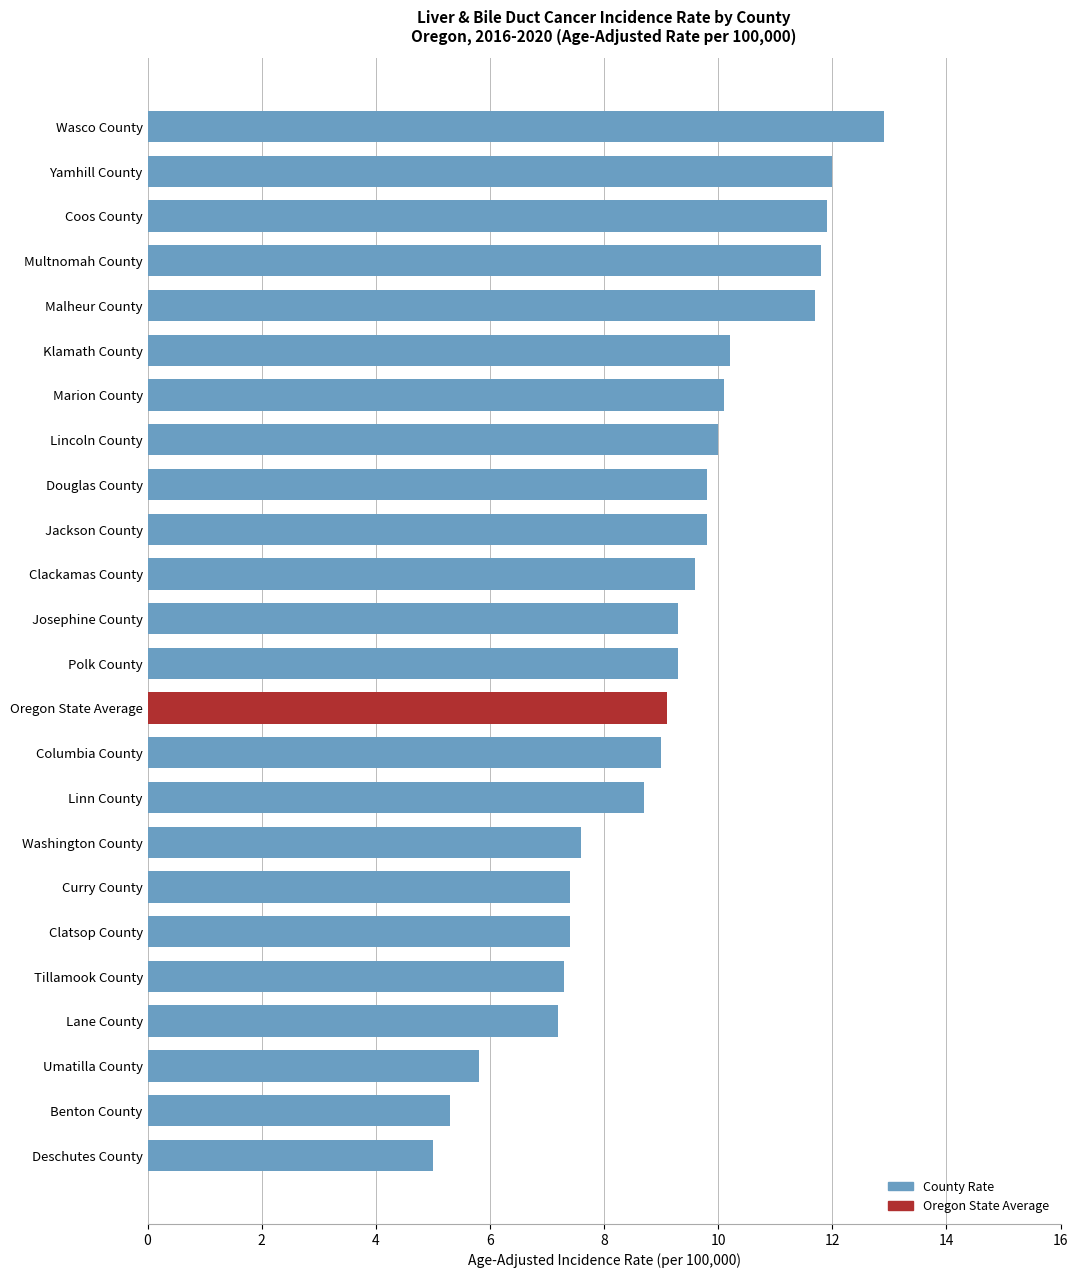

What is the smallest value displayed?

5.0